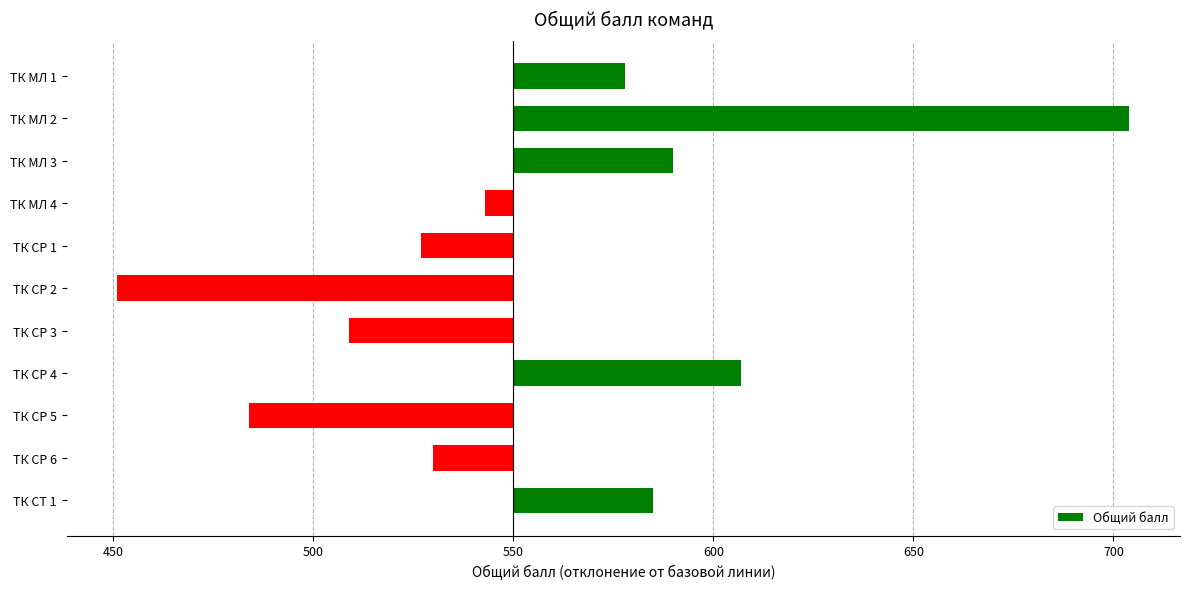

What is the difference between the maximum and minimum values?

253